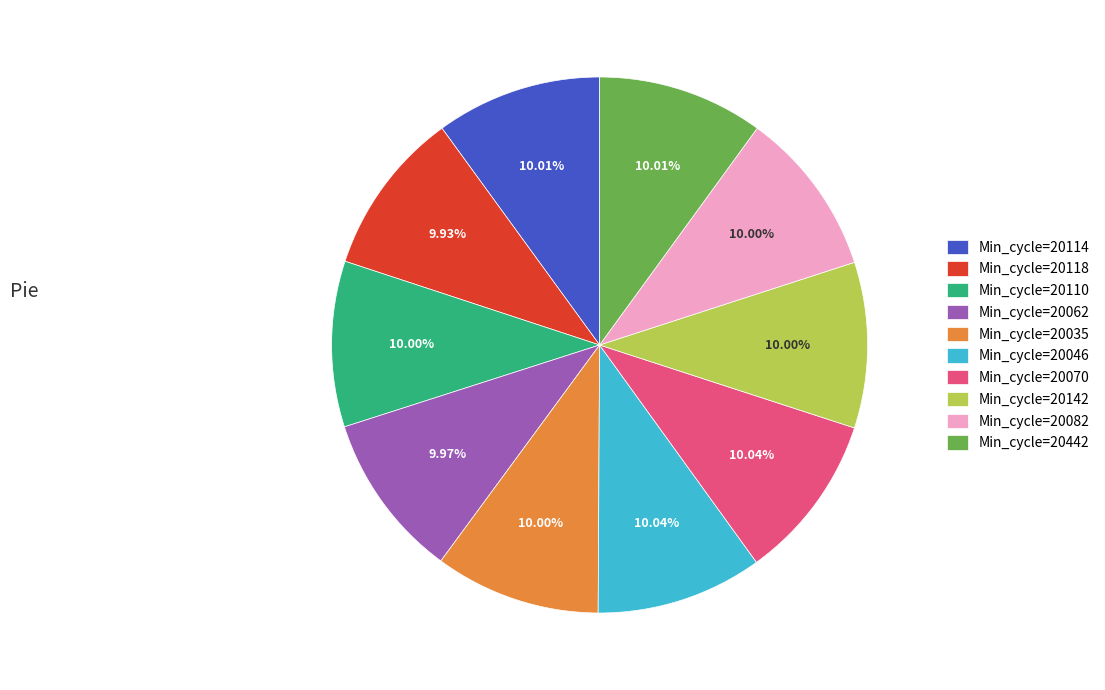

Combined, do Min_cycle=20062 and Min_cycle=20070 account for over 50%?

No